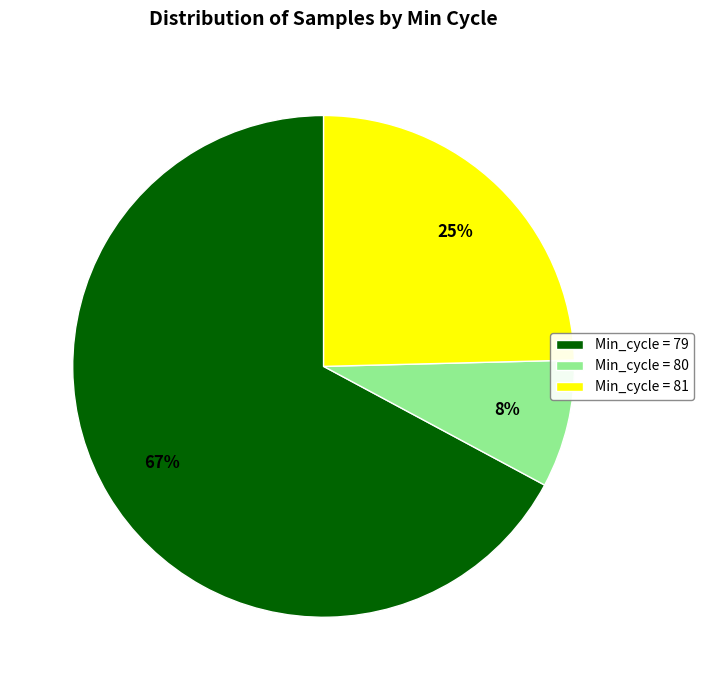

What is the smallest slice in the pie chart?

Min_cycle = 80